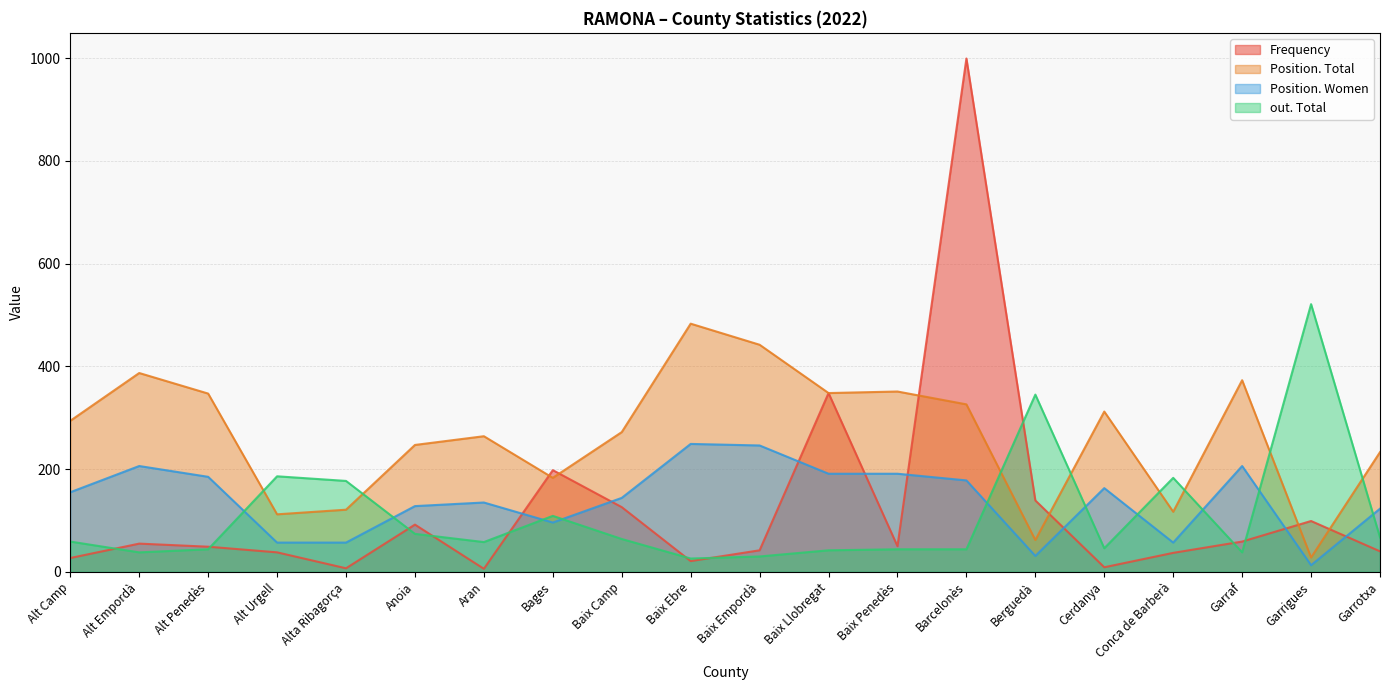

What is the difference between the maximum and second lowest values in the Frequency series?

992